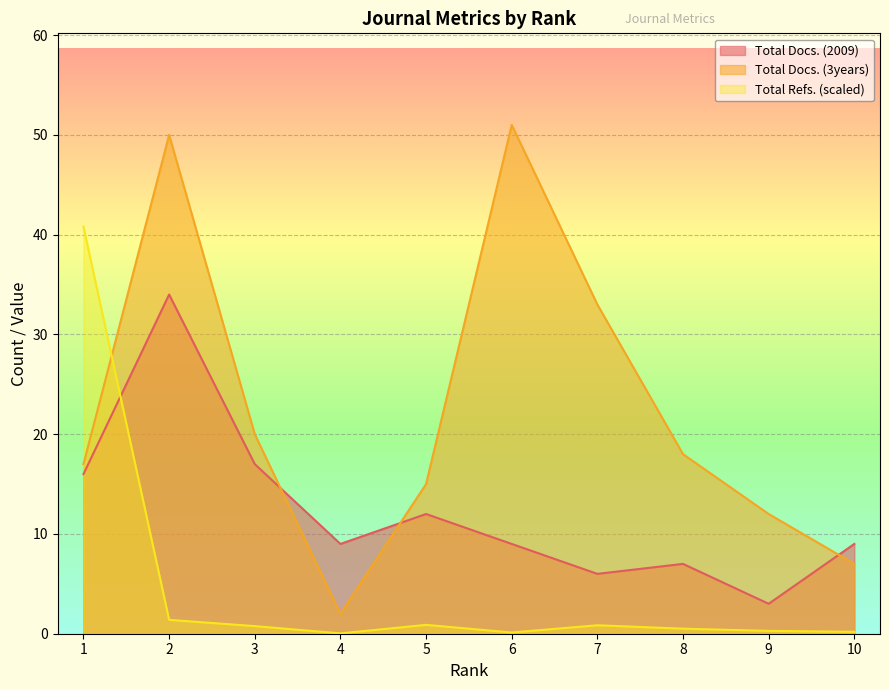

Count the number of categories in the chart.

10